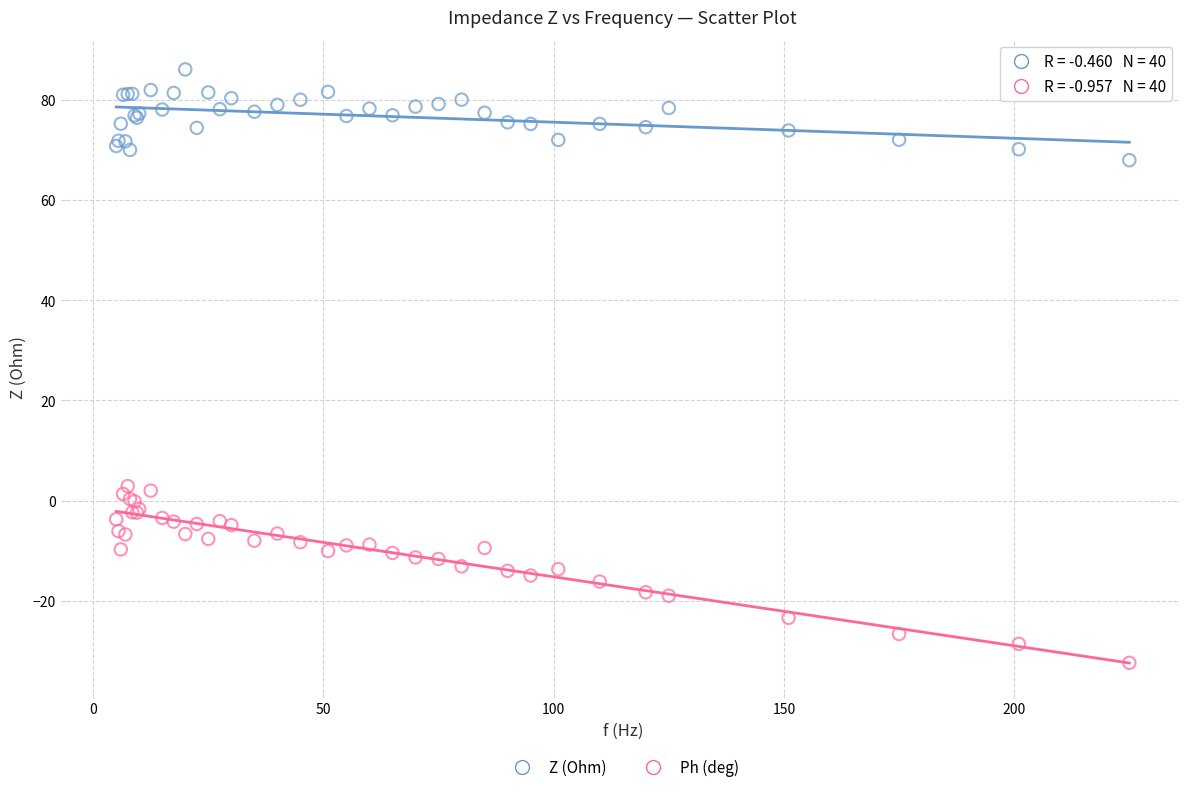

Which series has the largest Y range (max minus min)?

Ph (deg)